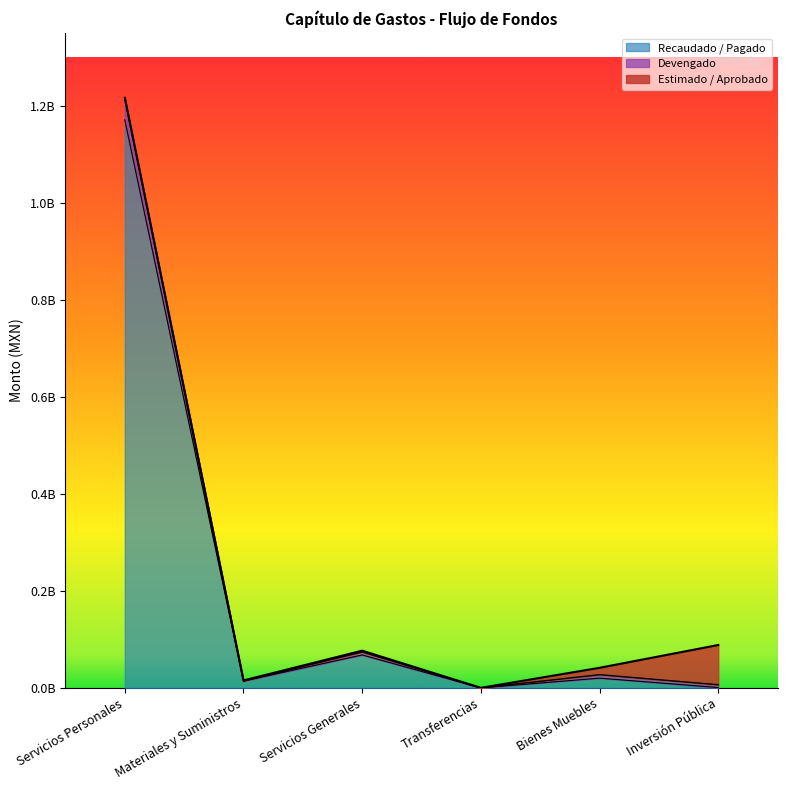

True or false: Devengado and Recaudado / Pagado intersect in this chart.

False